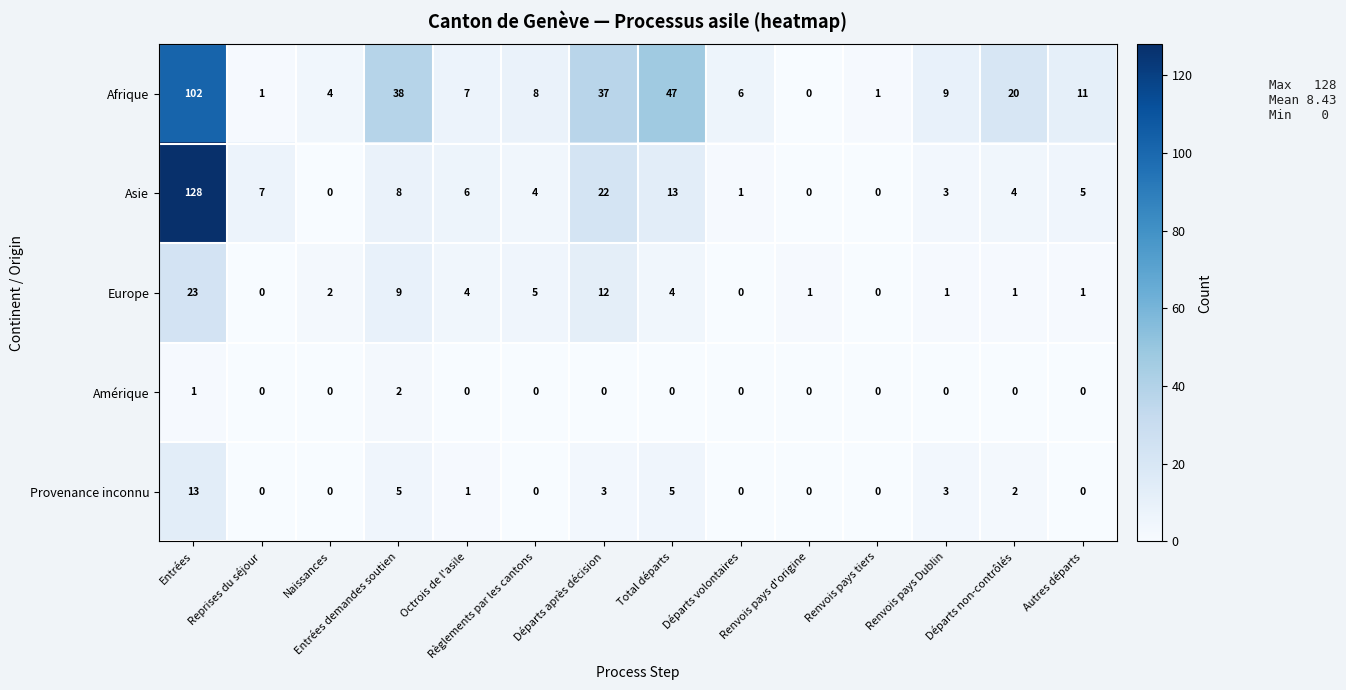

Is it true that Provenance inconnu equals 0 at Octrois de l'asile?

False